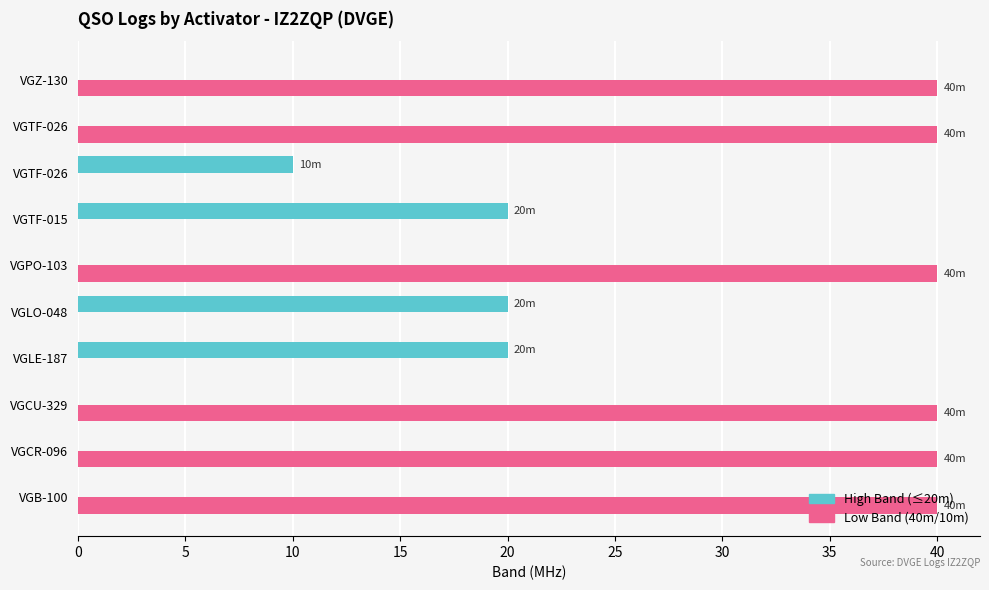

Count the number of data series in this chart.

2